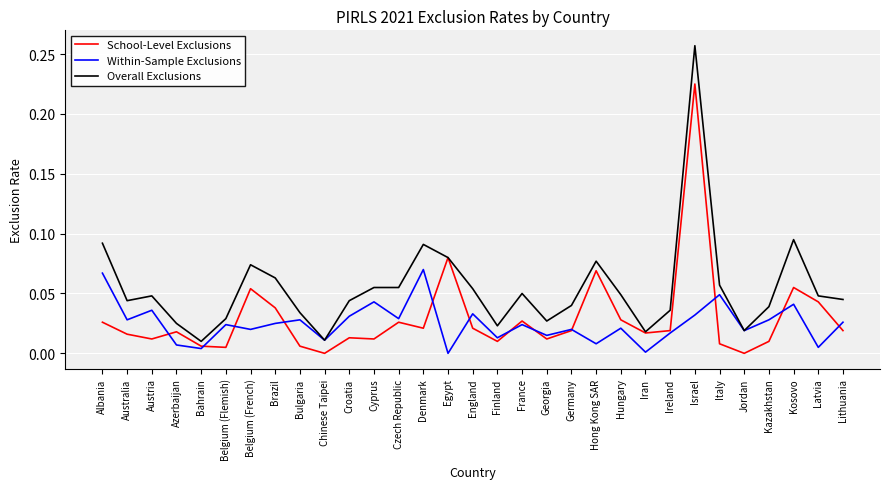

Which series has the largest range (max minus min)?

Overall Exclusions